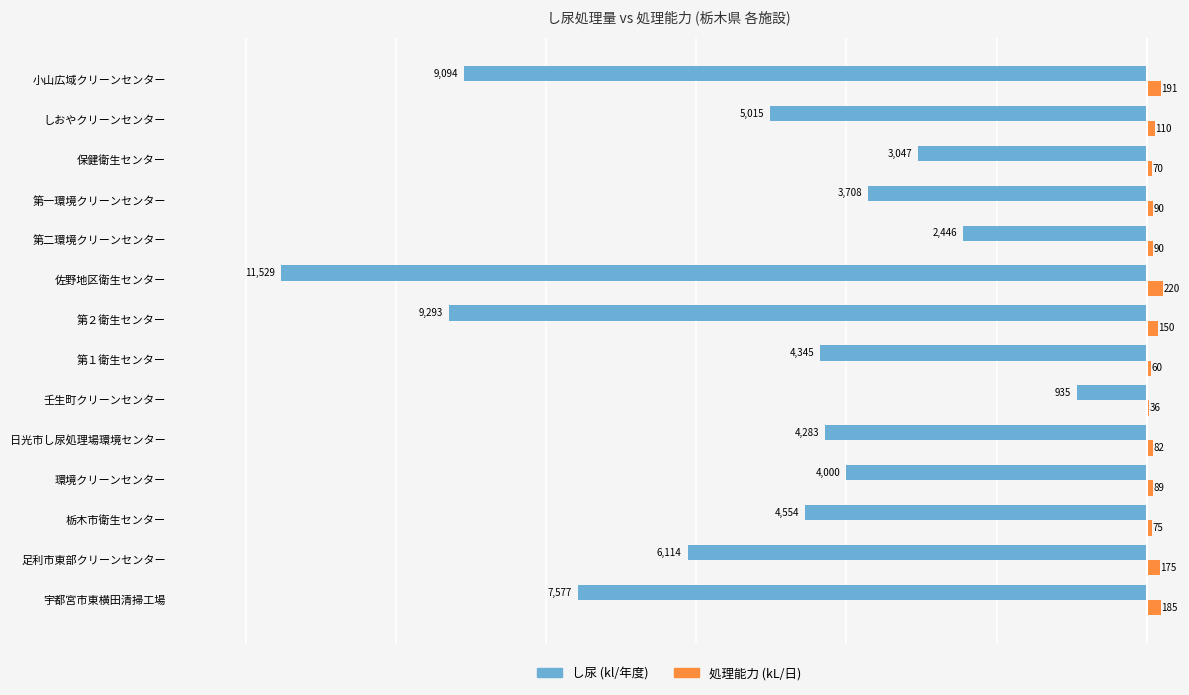

What is the greatest value displayed?

220.0